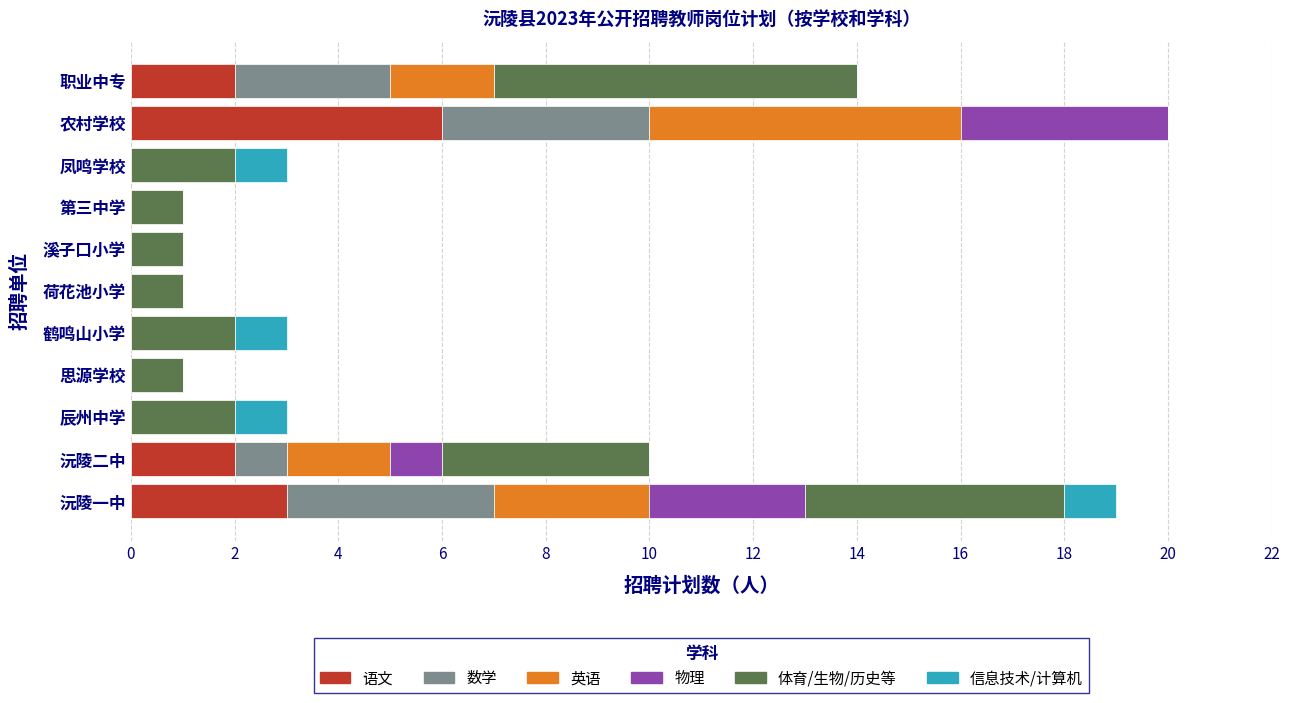

What is the total value across all series at 凤鸣学校?

3